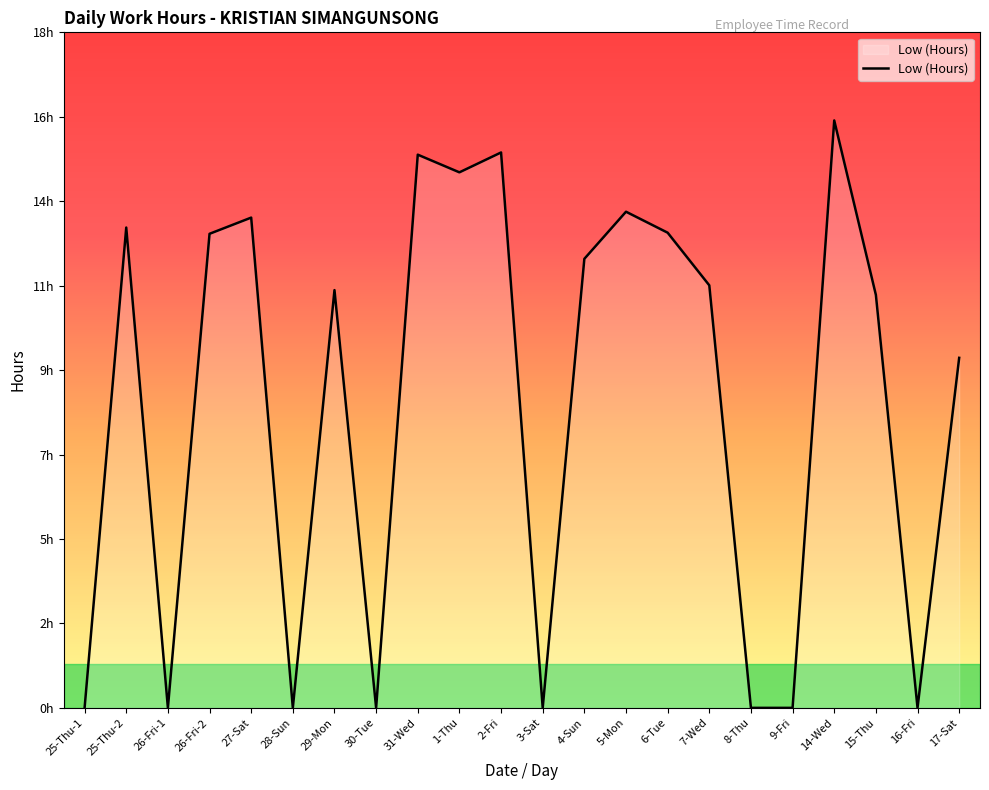

Does the chart have visible grid lines?

No